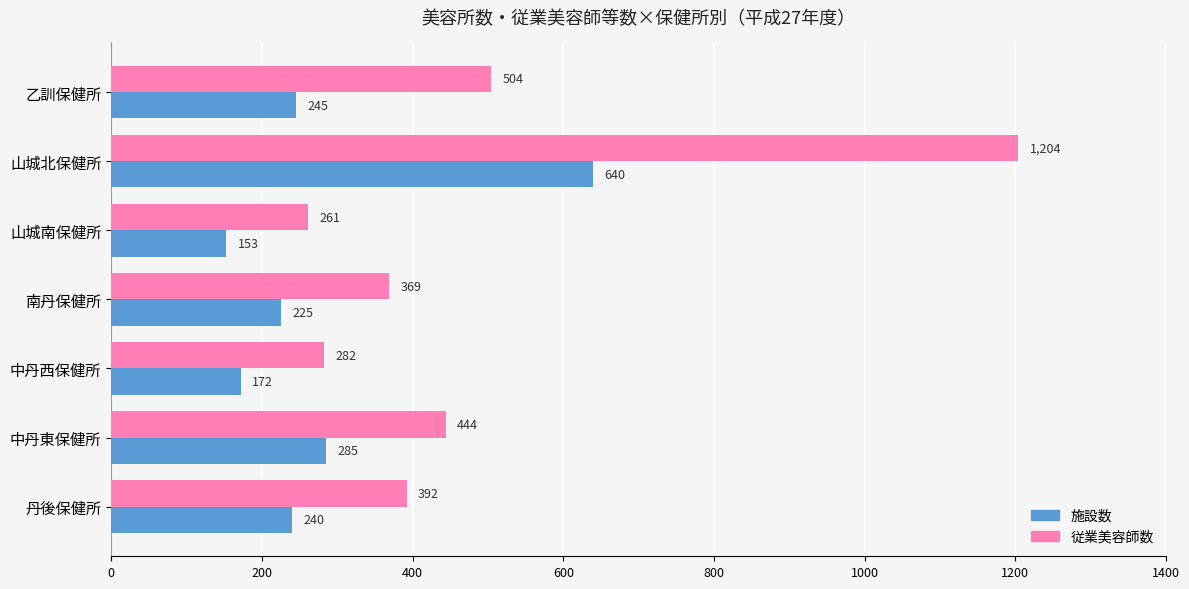

Which series has the widest spread of values?

従業美容師数